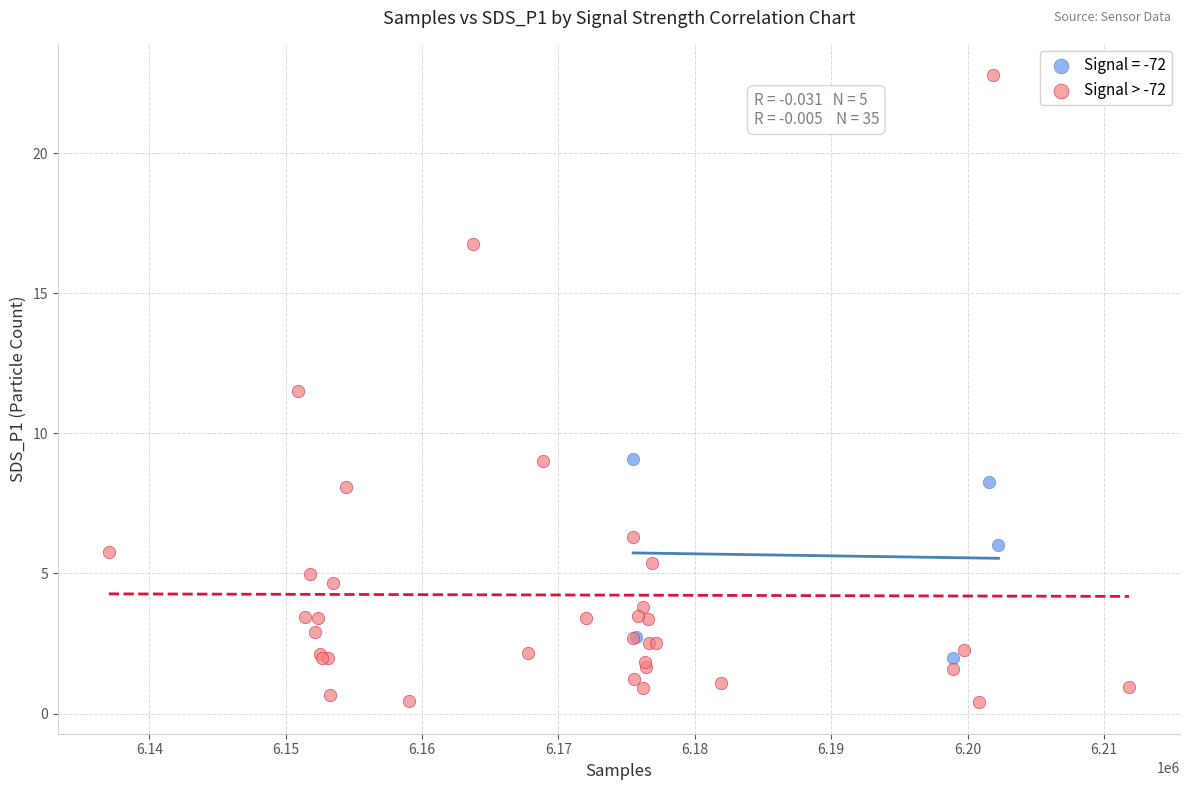

Which series reaches the minimum Y coordinate?

Signal > -72